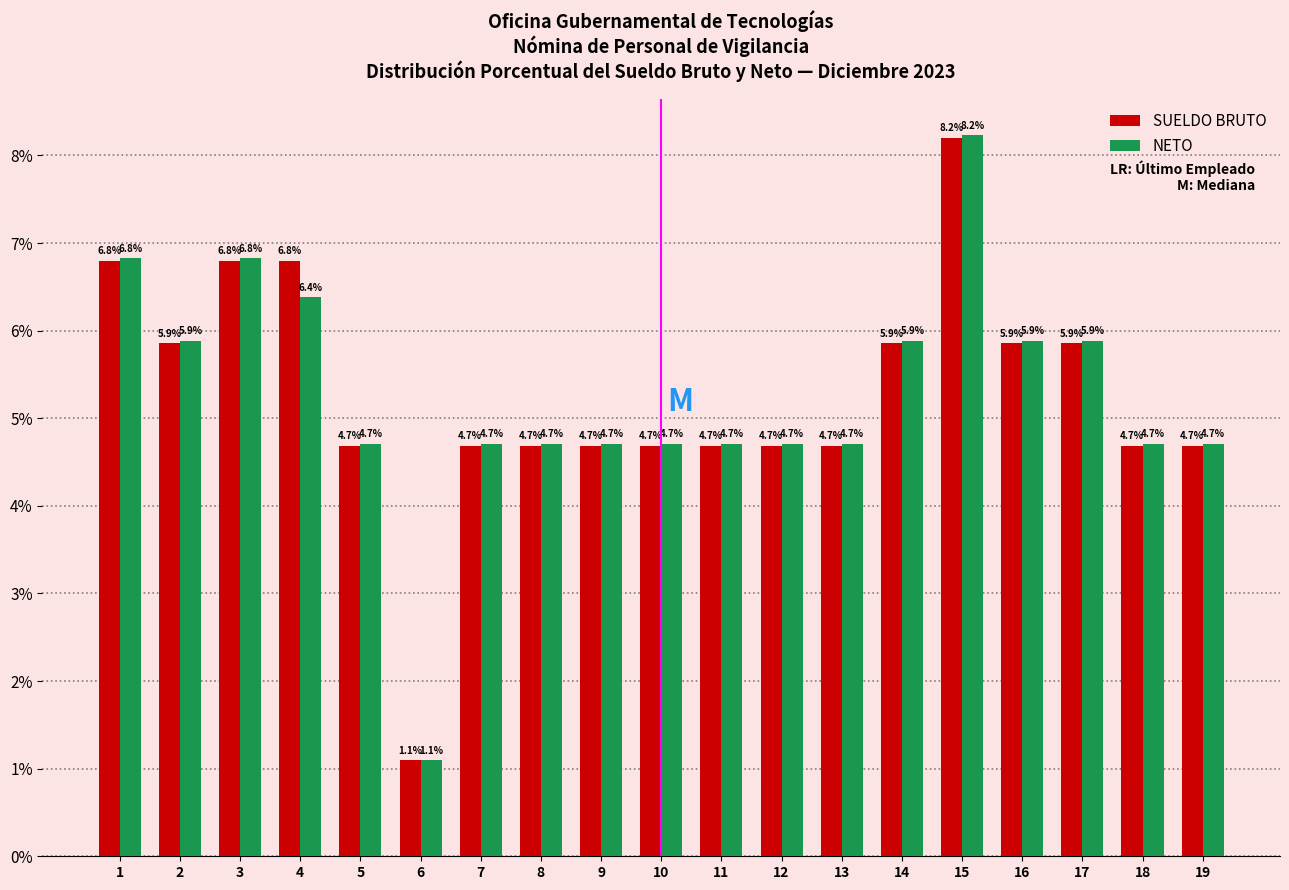

What value does the SUELDO BRUTO series have at 5?

4.7